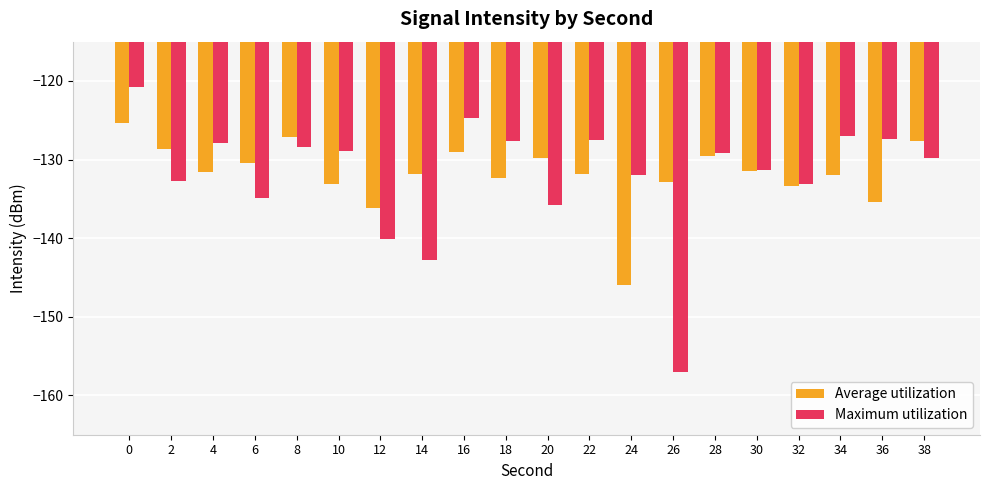

How many bars are there in each group?

2